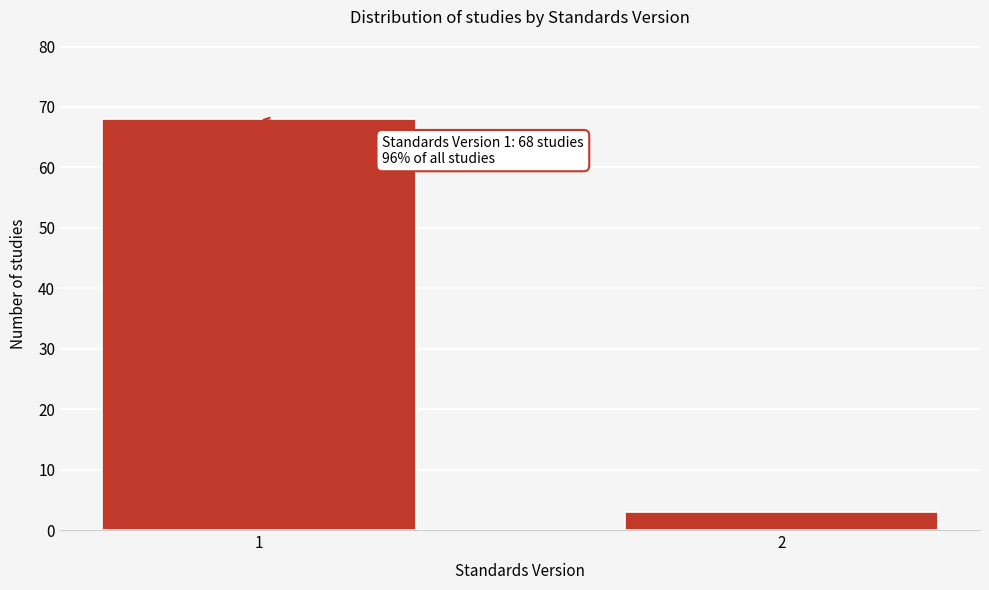

Reading left to right, list all the values displayed in this chart.

1=68	2=3